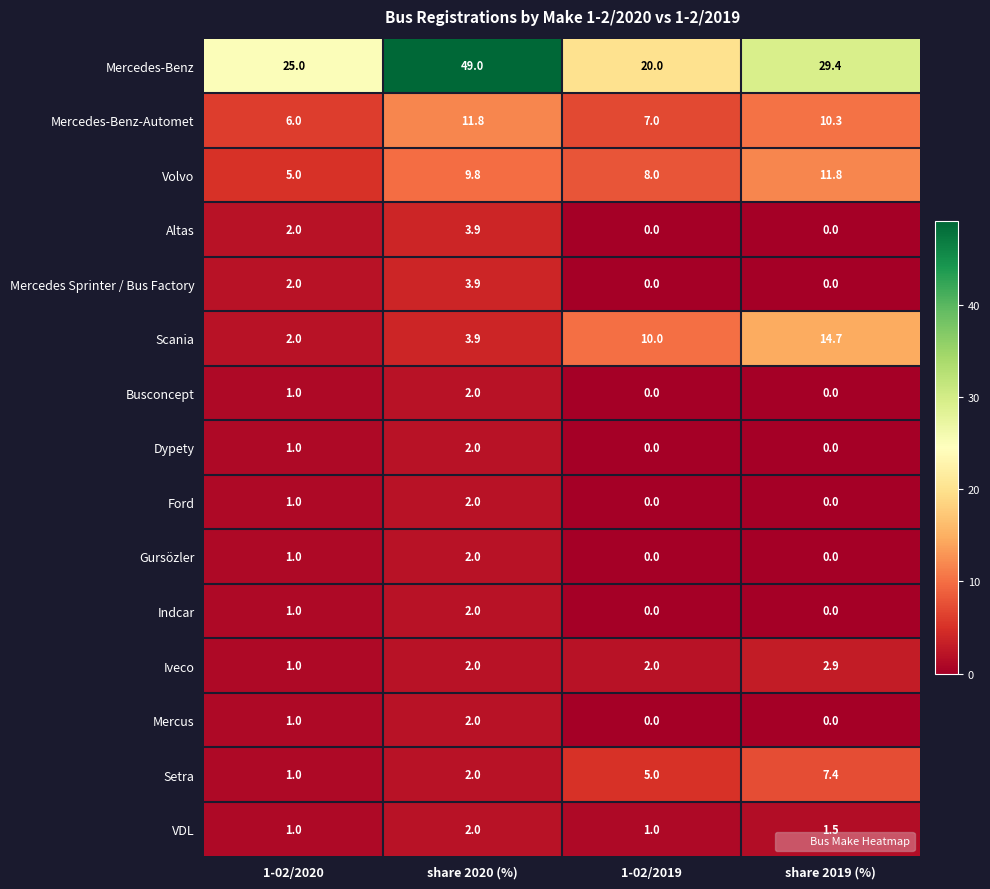

At which label is Indcar closest to 1?

1-02/2020